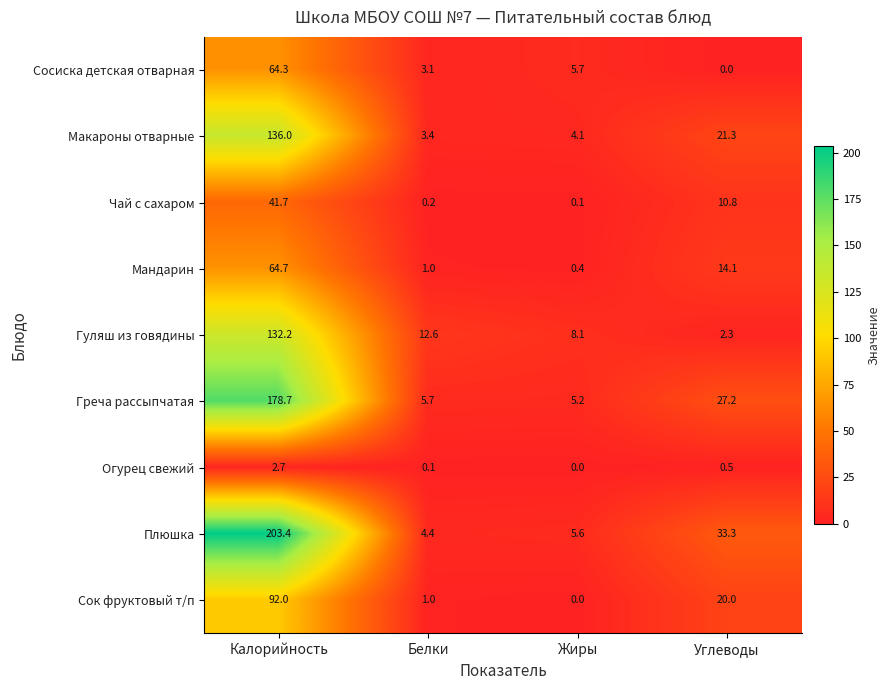

What is the sum of all Мандарин values?

80.2